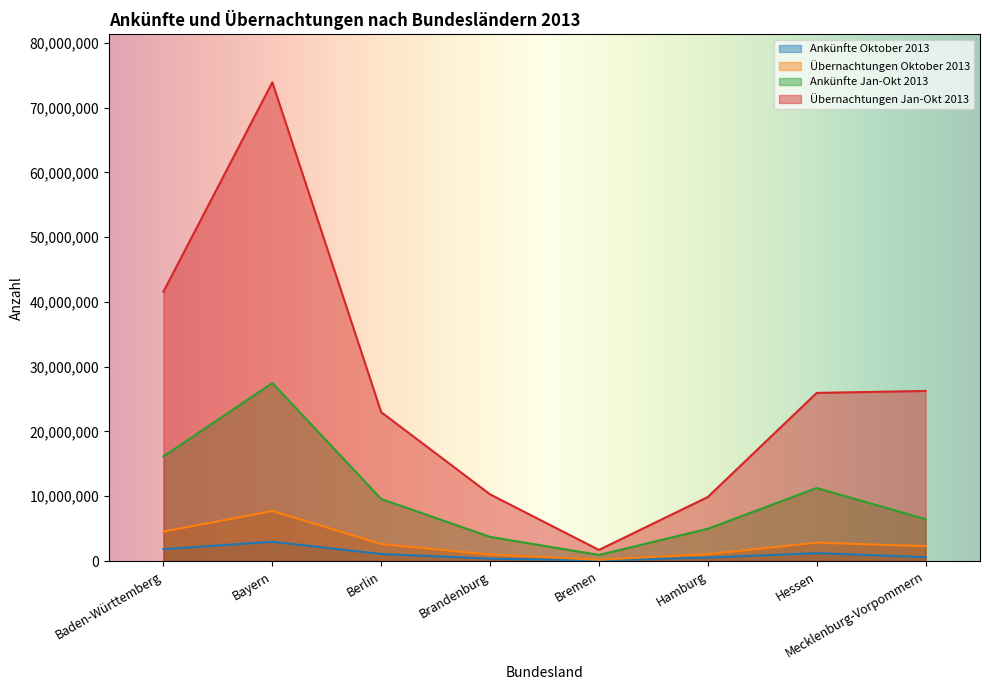

What is the spread (max minus min) of values at Brandenburg?

9929487